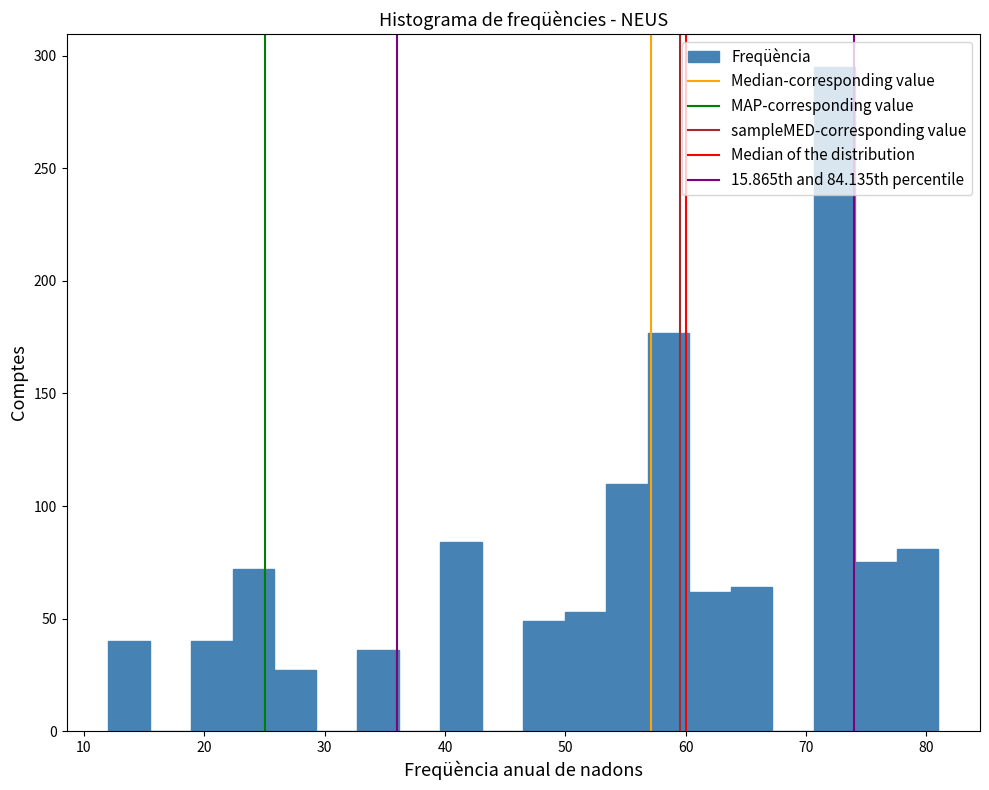

Around what value on the x-axis is the tallest bar? Give the approximate position of its centre, as read against the axis.

72